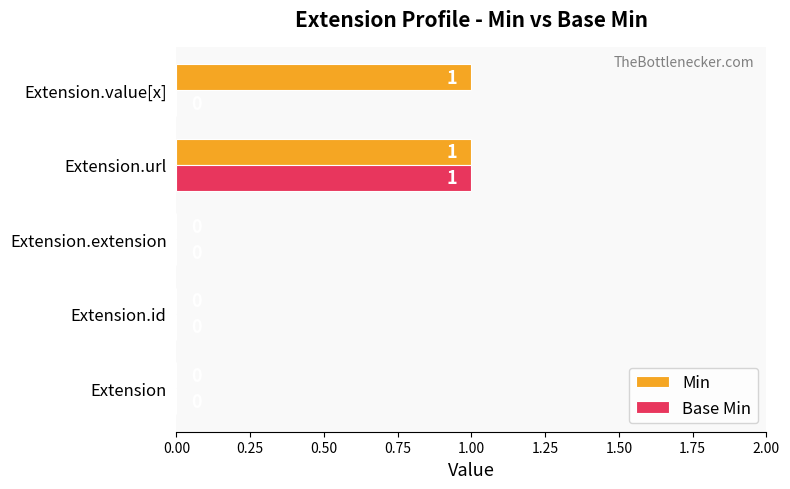

Is it true that Base Min equals 0 at Extension?

True